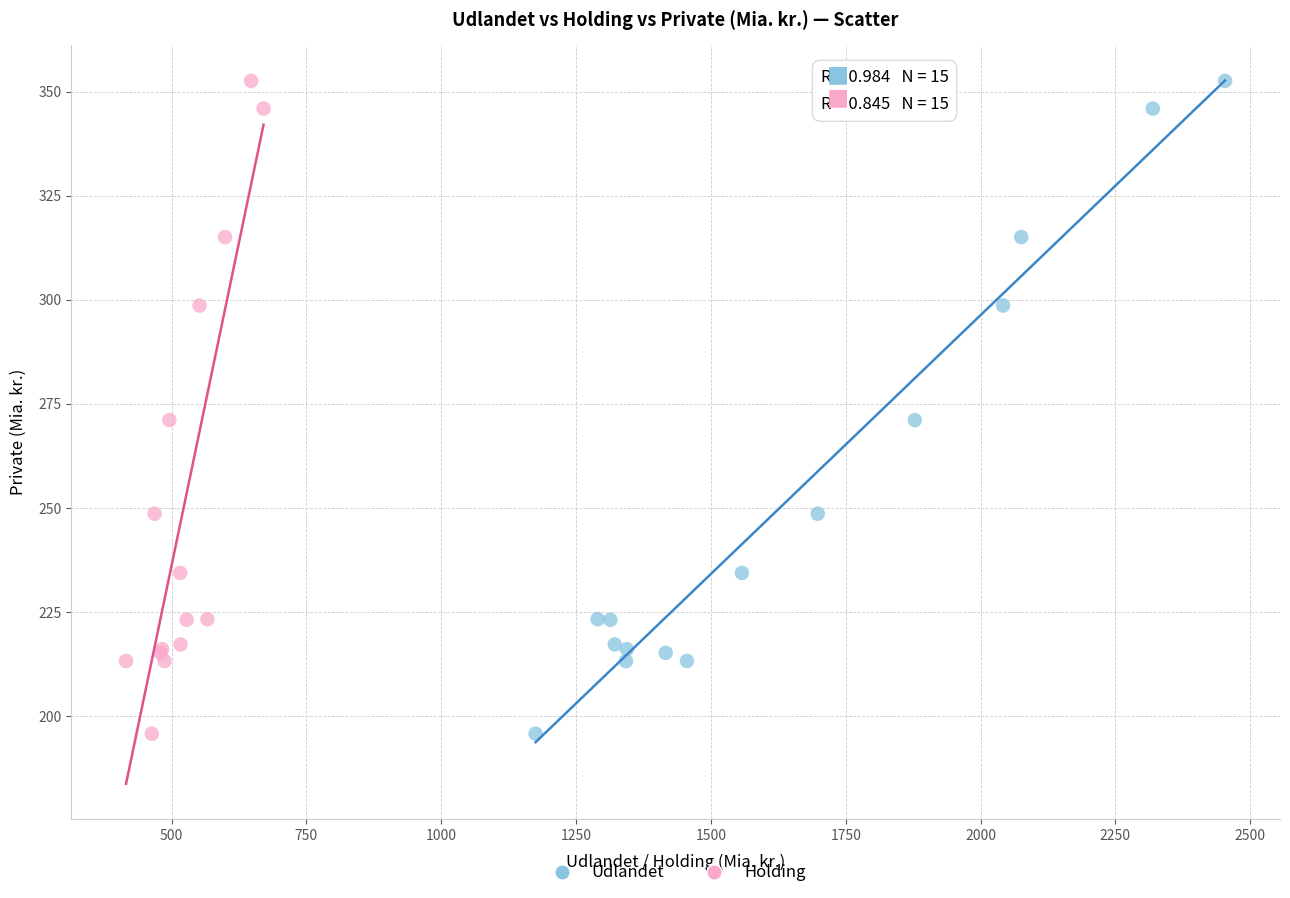

What are all the series names shown in the legend?

Udlandet, Holding